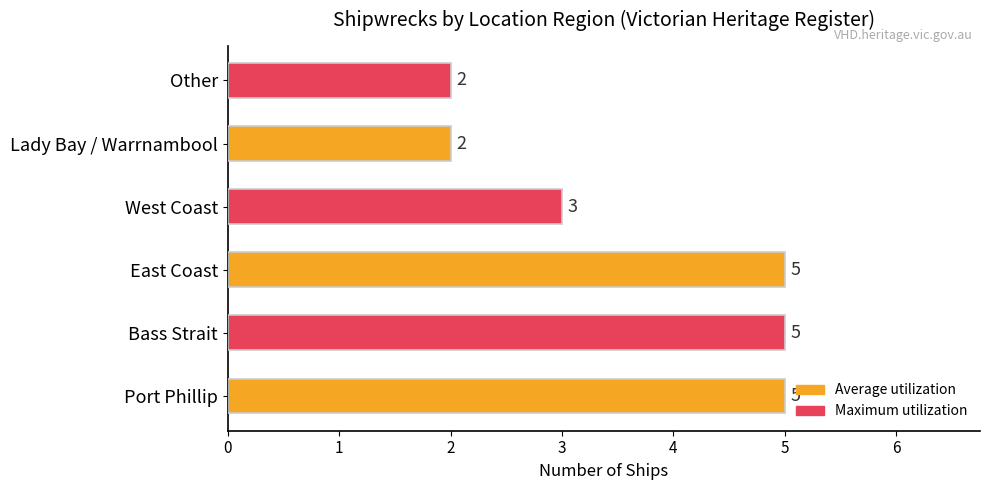

Read the value at East Coast.

5